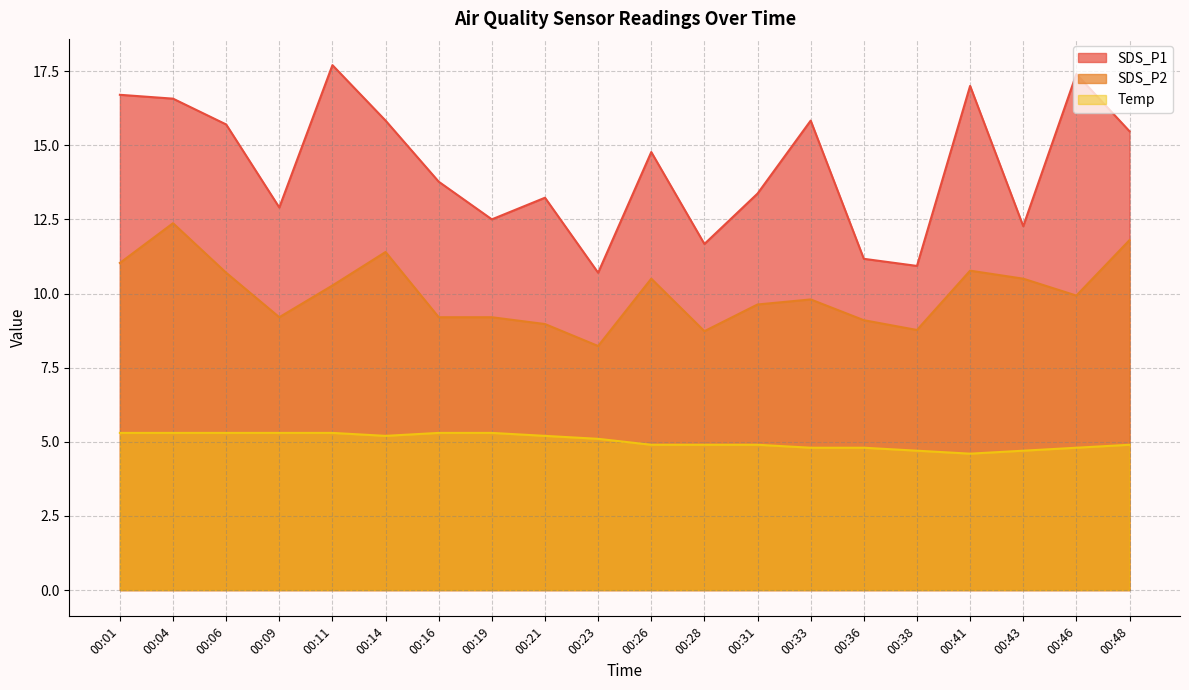

What is the difference between the maximum and minimum values in the SDS_P1 series?

7.0